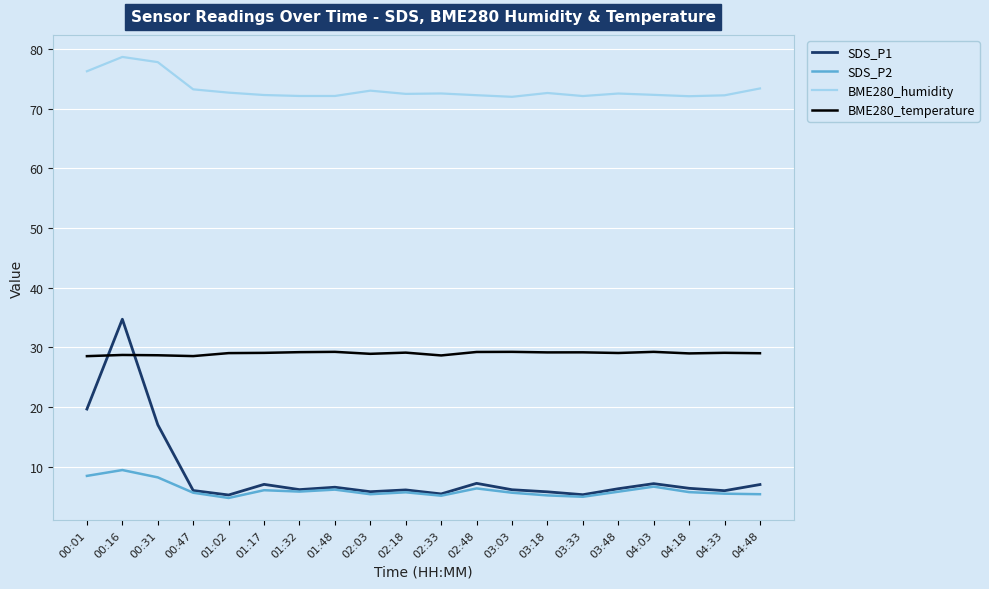

What is the spread (max minus min) of values at 04:33?

66.7